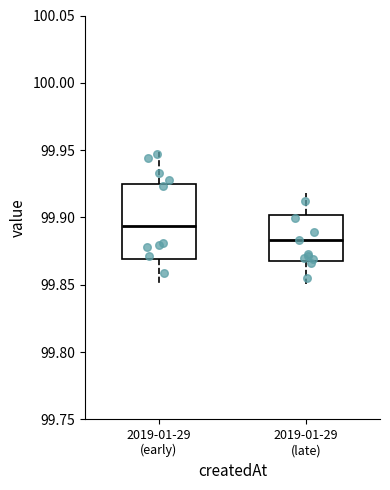

Reading left to right, read every box against the y-axis: the position of its median line, the range the box covers, and the ends of its whiskers. The values are not printed on the chart, so give them approximately, as read against the axis.

2019-01-29 (early): median 99.895, box 99.870 to 99.925, whiskers 99.850 to 99.950
2019-01-29 (late): median 99.885, box 99.870 to 99.900, whiskers 99.850 to 99.920